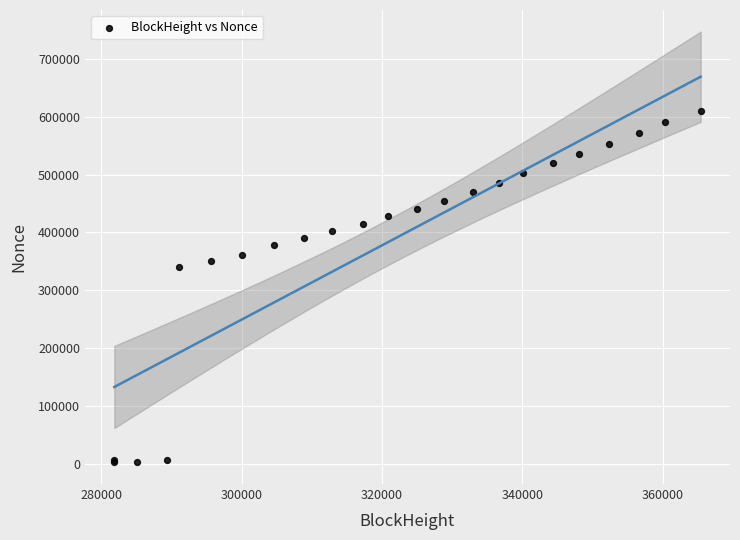

What Y value in the scatter plot is closest to 305810?

339755